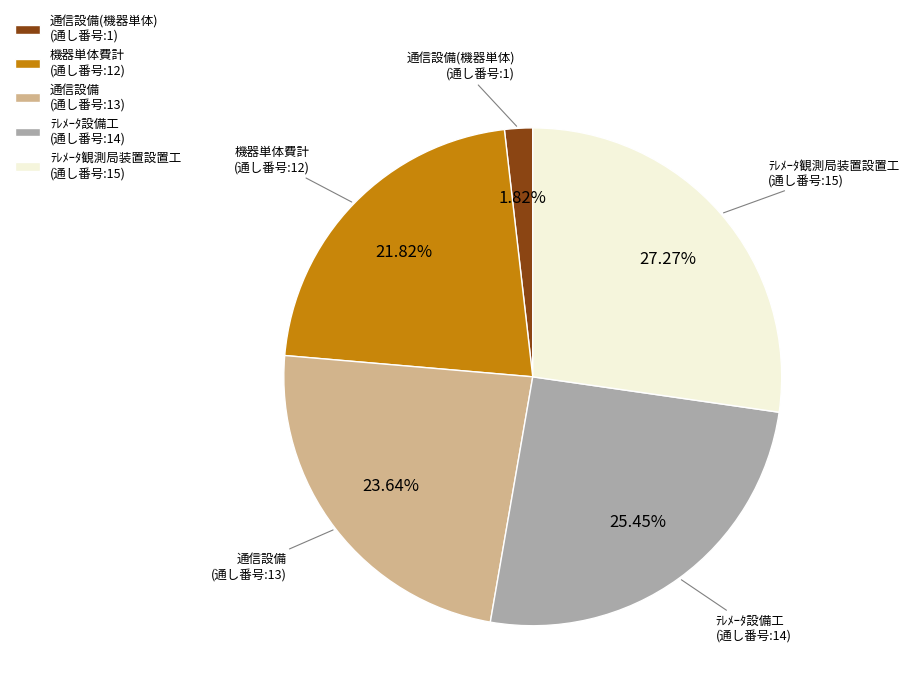

Combined, do ﾃﾚﾒｰﾀ観測局装置設置工 (通し番号:15) and ﾃﾚﾒｰﾀ設備工 (通し番号:14) account for over 50%?

Yes